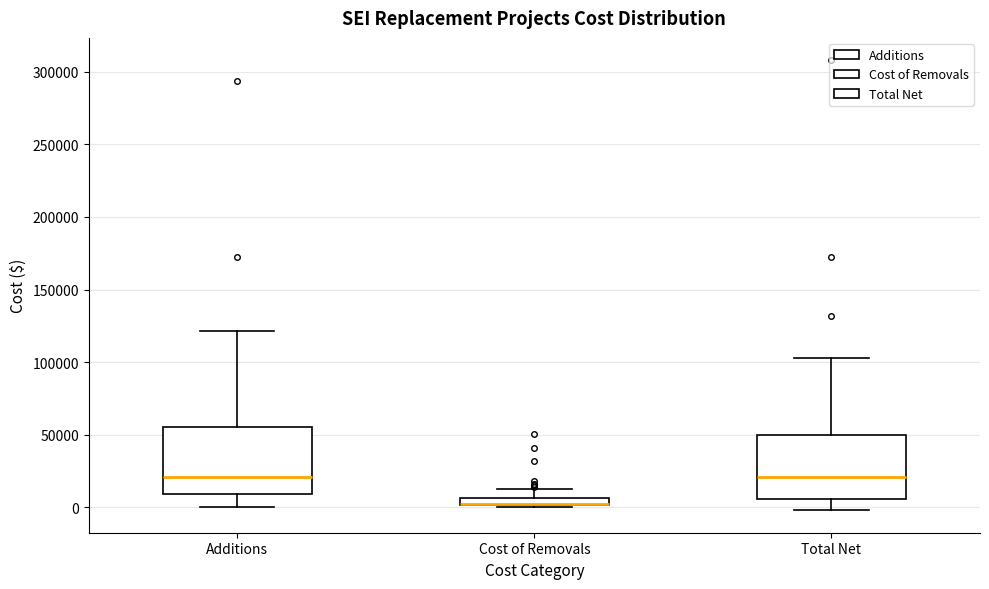

Where does the upper whisker of the box for Cost of Removals end on the y-axis? The values are not printed on the chart, so give them approximately, as read against the axis.

15000